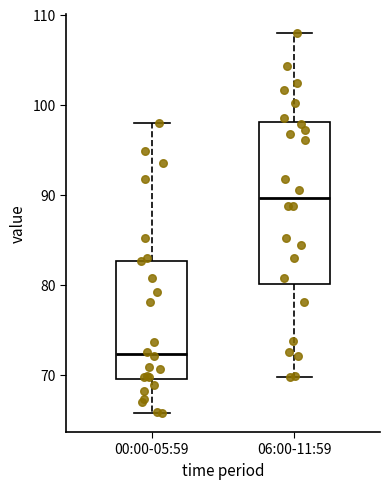

Reading left to right, transcribe this box plot: for each box, give where its median line is, the range the box spans, and where its two whiskers end, as read against the y-axis. The values are not printed on the chart, so give them approximately, as read against the axis.

00:00-05:59: median 72, box 70 to 83, whiskers 66 to 98
06:00-11:59: median 90, box 80 to 98, whiskers 70 to 108